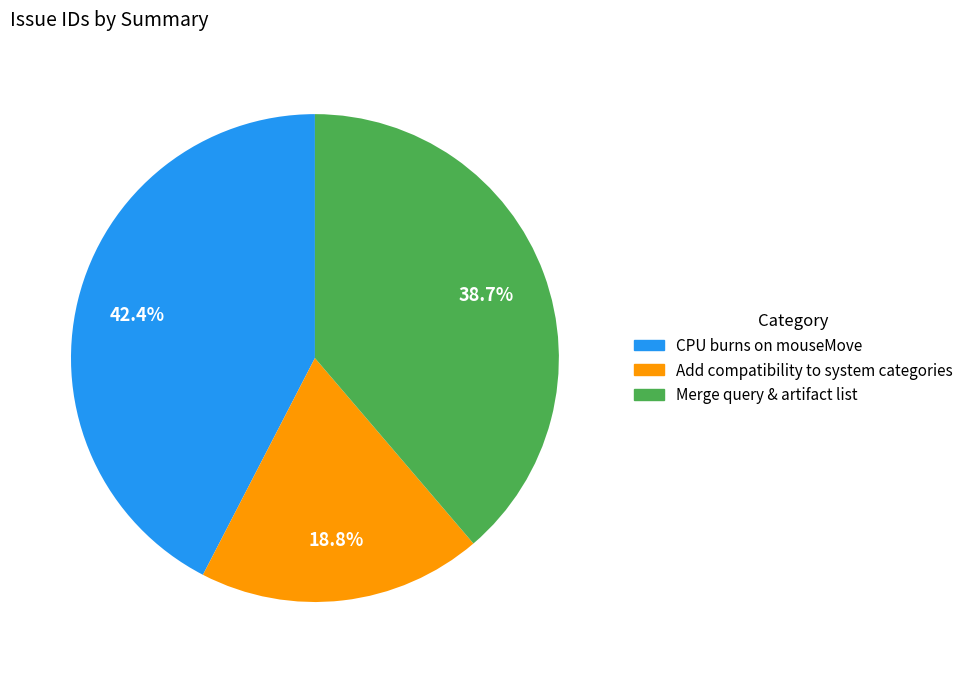

To the nearest percent, what is the difference between the CPU burns on mouseMove and Merge query & artifact list slice percentages?

4%